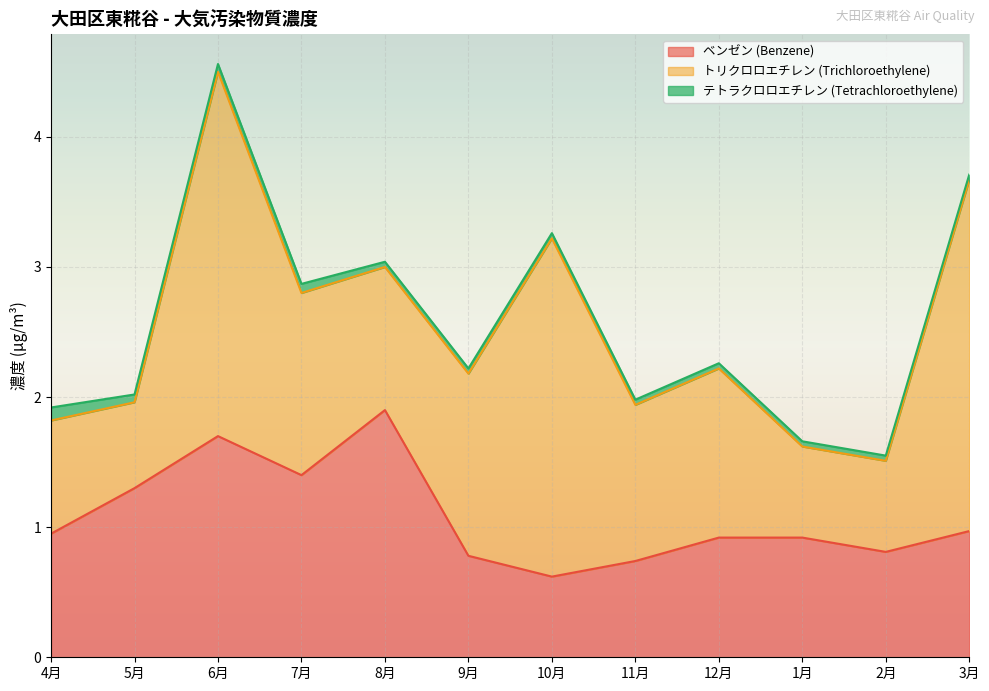

Where is the first local maximum for ベンゼン (Benzene)?

6月